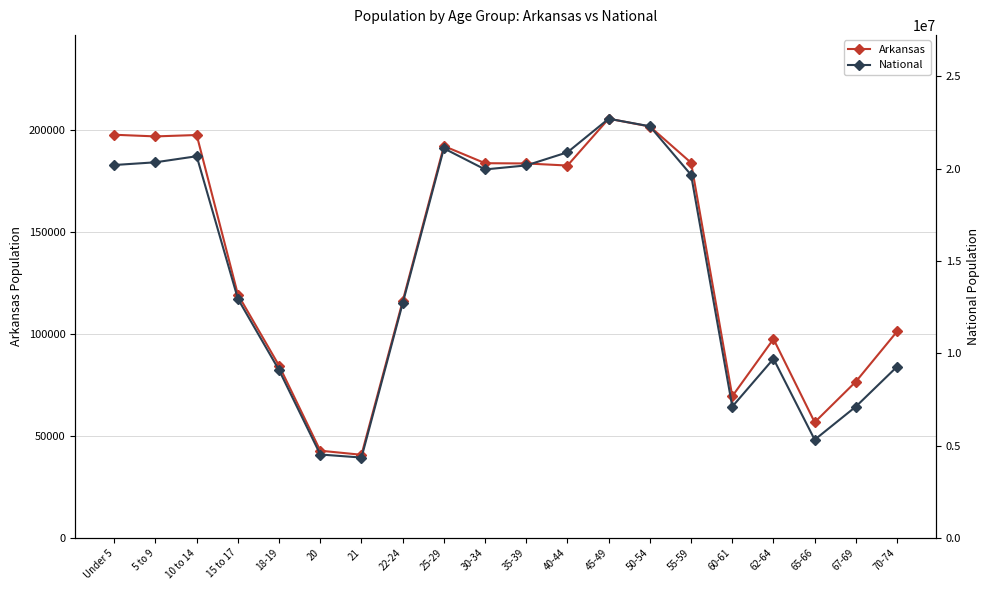

What are all the series names shown in the legend?

Arkansas, National